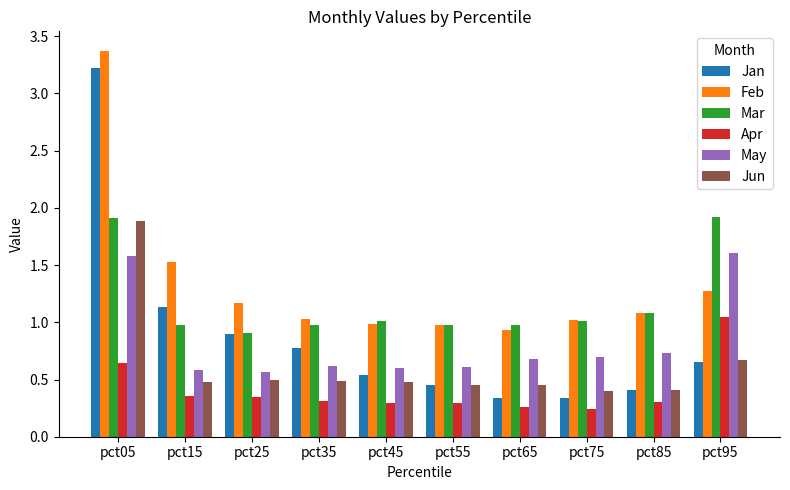

At which category does the chart reach its peak across all series?

pct05